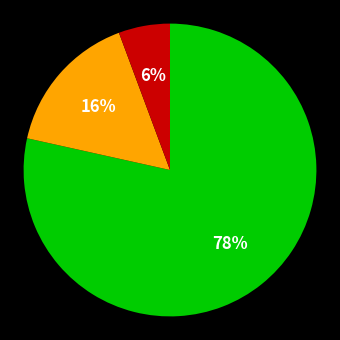

Does any single category account for the majority?

Yes